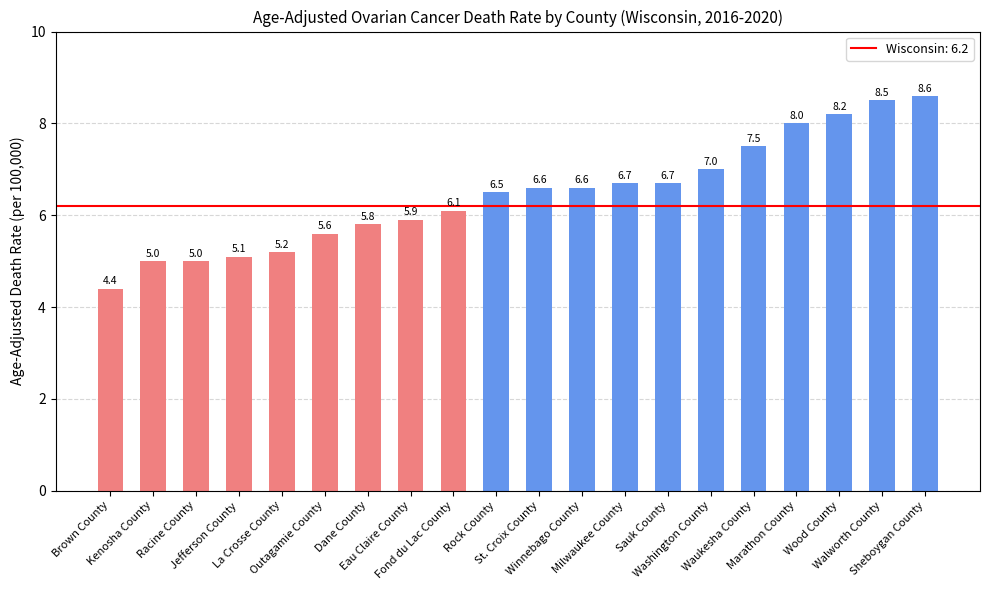

Reading left to right, what are all the values shown in this chart?

4.4	5.0	5.0	5.1	5.2	5.6	5.8	5.9	6.1	6.5	6.6	6.6	6.7	6.7	7.0	7.5	8.0	8.2	8.5	8.6